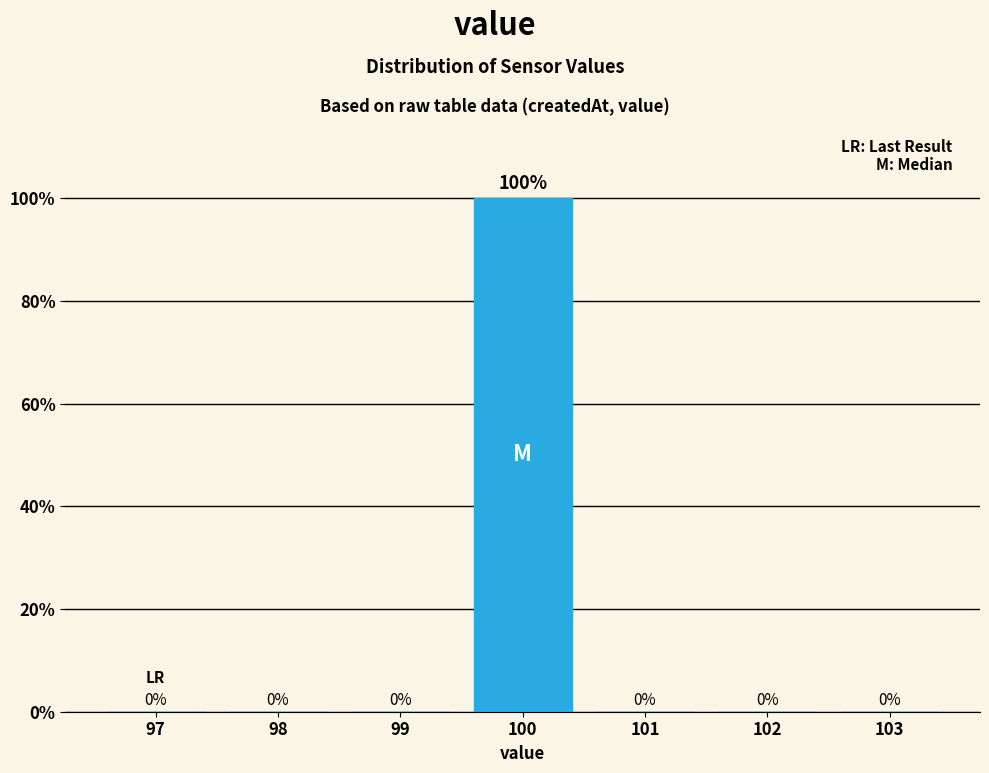

Reading left to right, what are all the values shown in this chart?

97=0	98=0	99=0	100=100	101=0	102=0	103=0